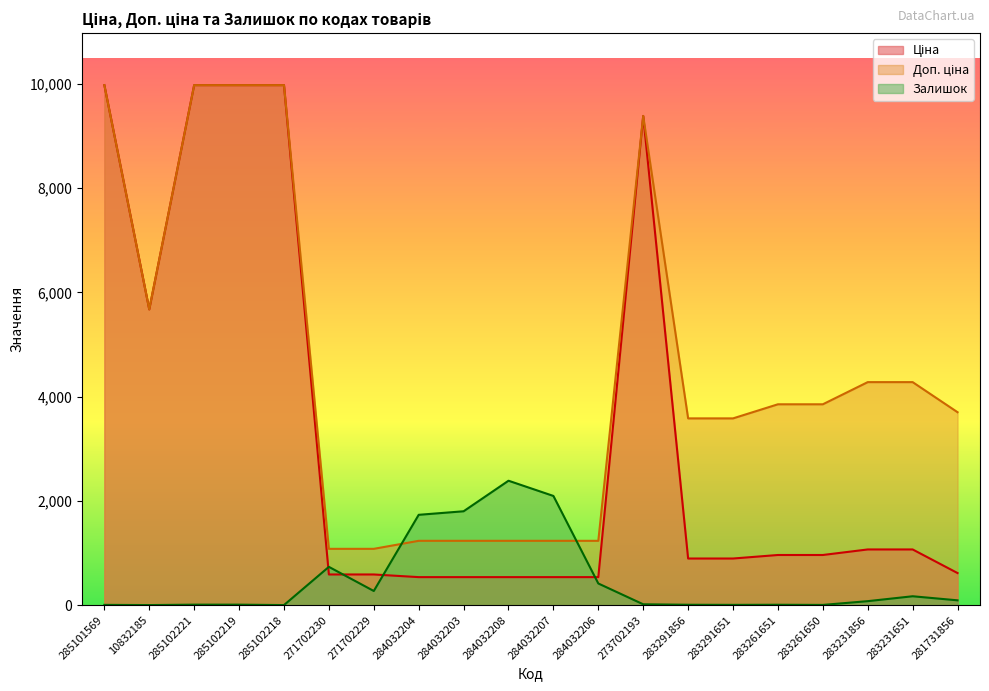

What is the sum of all Ціна values?

65307.9